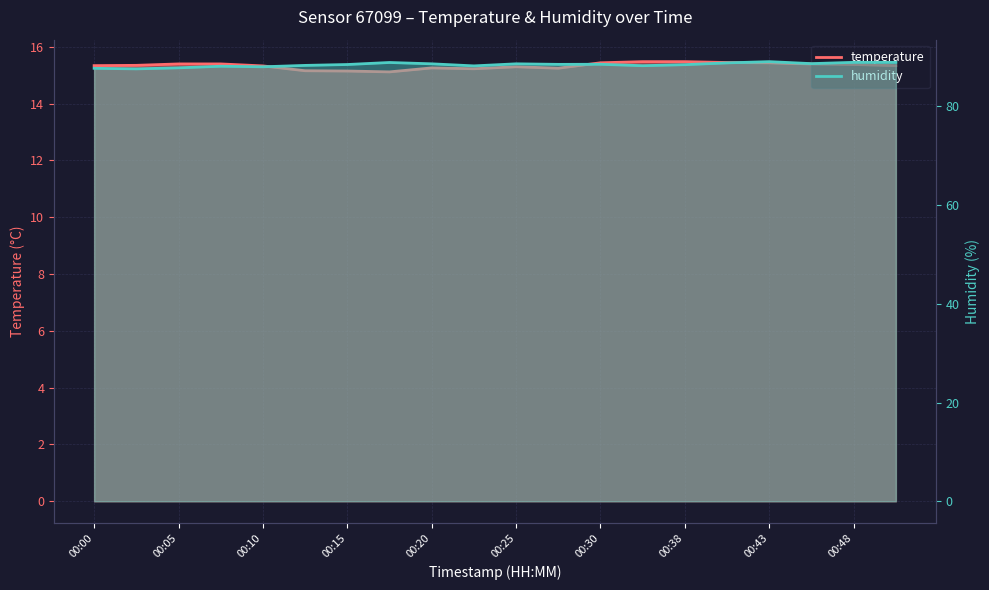

What is the sum of all humidity values?

1768.7